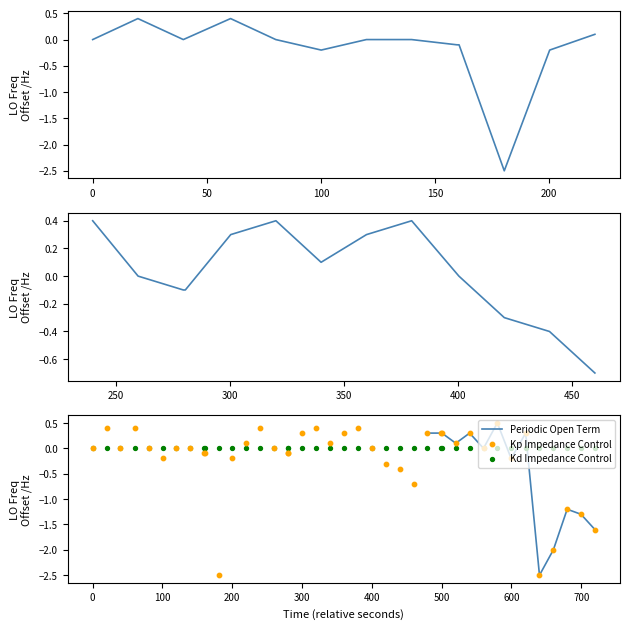

What is the highest value of the Periodic Open Term series?

0.5